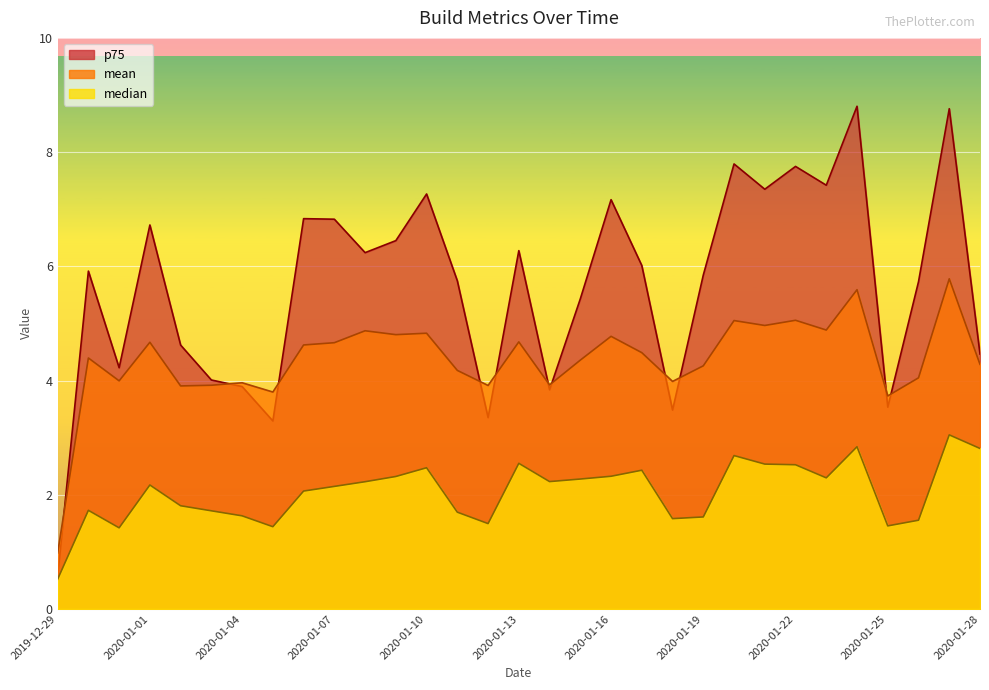

How many interior local valleys does the p75 series have?

9